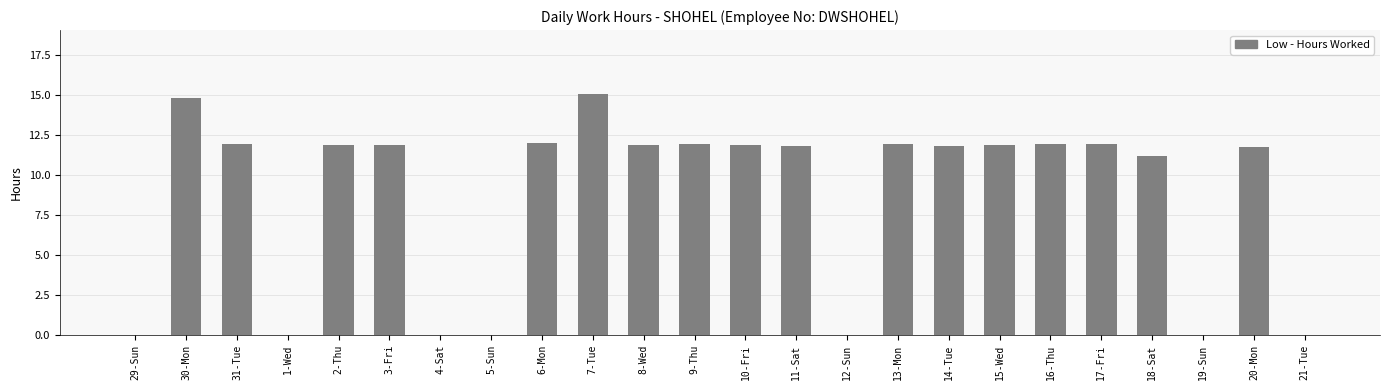

The value at 14-Tue is 11.9. True or false?

True